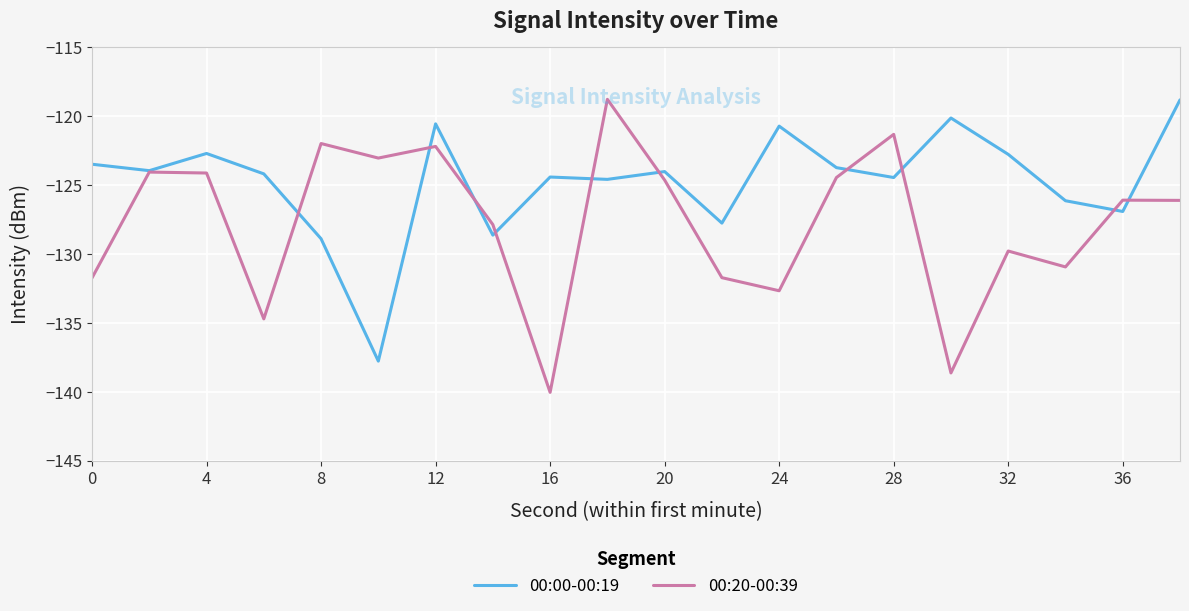

Which series has the largest total across all categories?

00:00-00:19